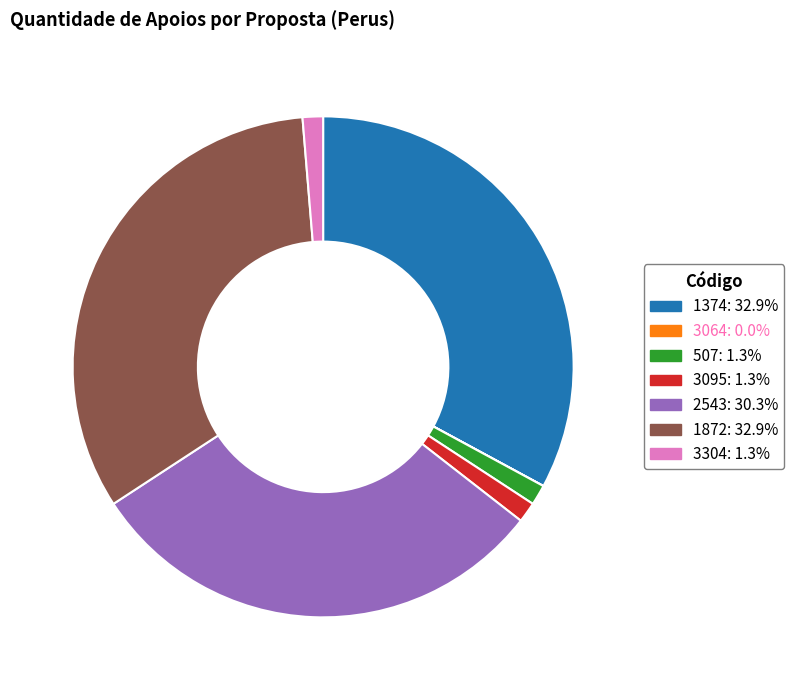

Is there any slice that represents more than half of the pie?

No